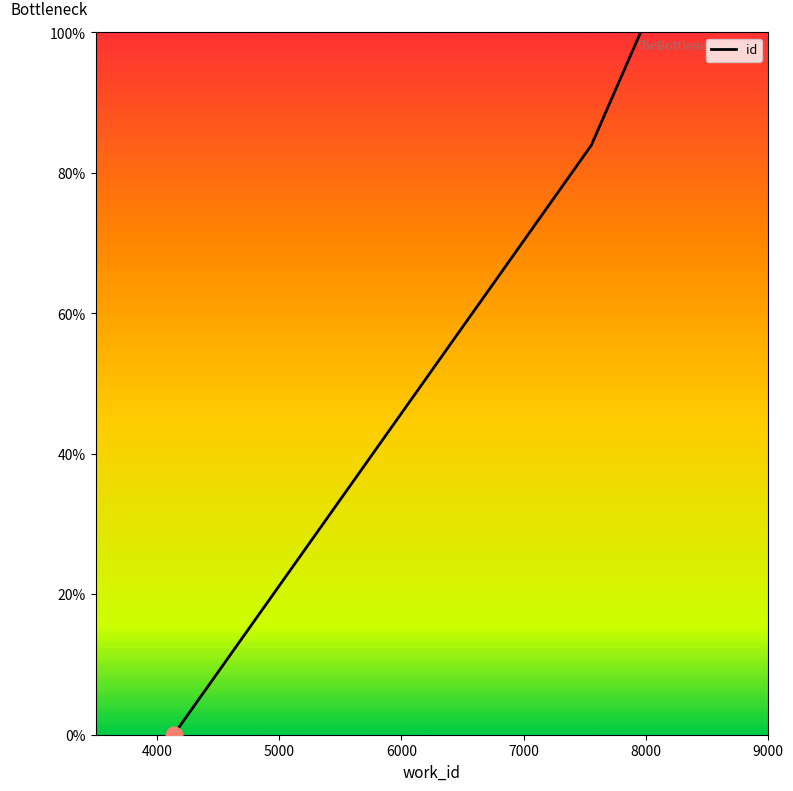

What is the difference between the second highest and minimum values?

83.9